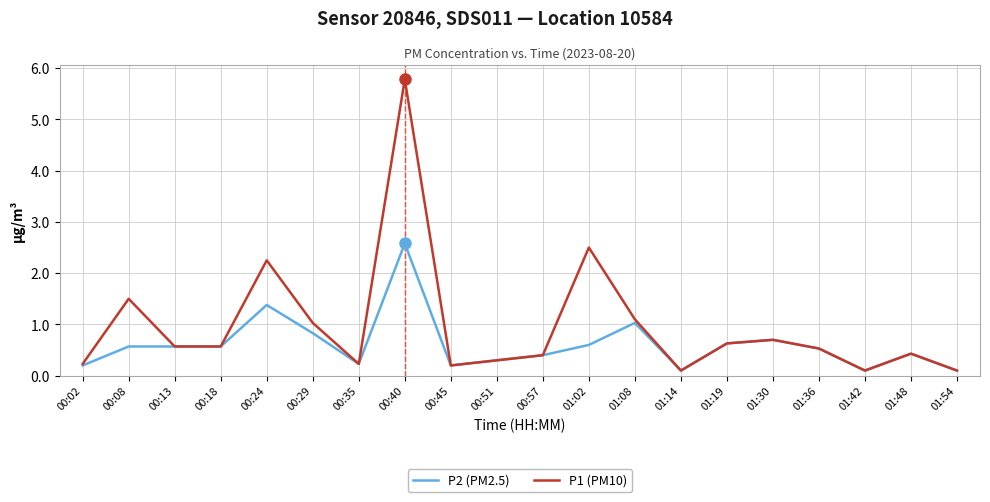

True or false: P1 (PM10) has more than 1 points higher than both neighbors.

True